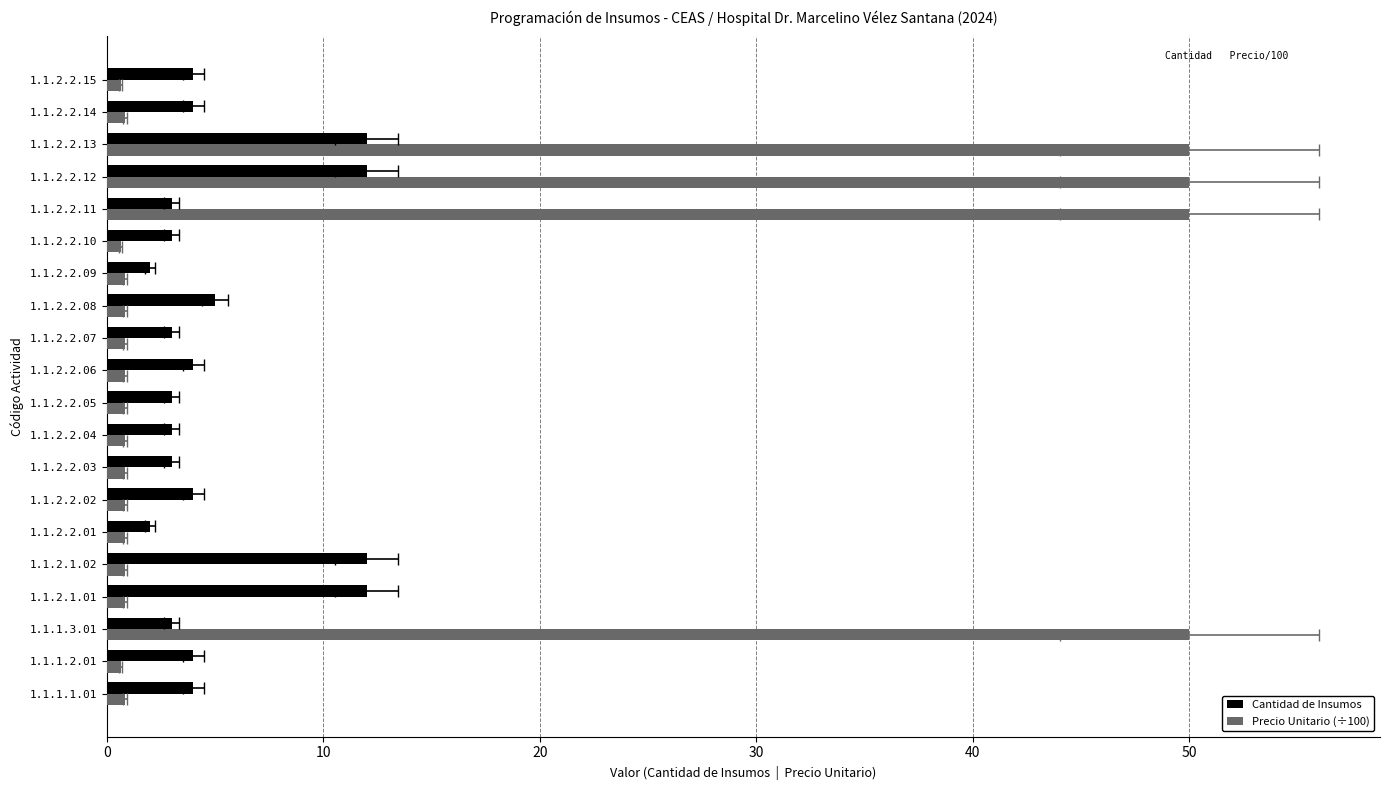

What is the value of the Cantidad de Insumos bar at the 12th from the left?

3.0